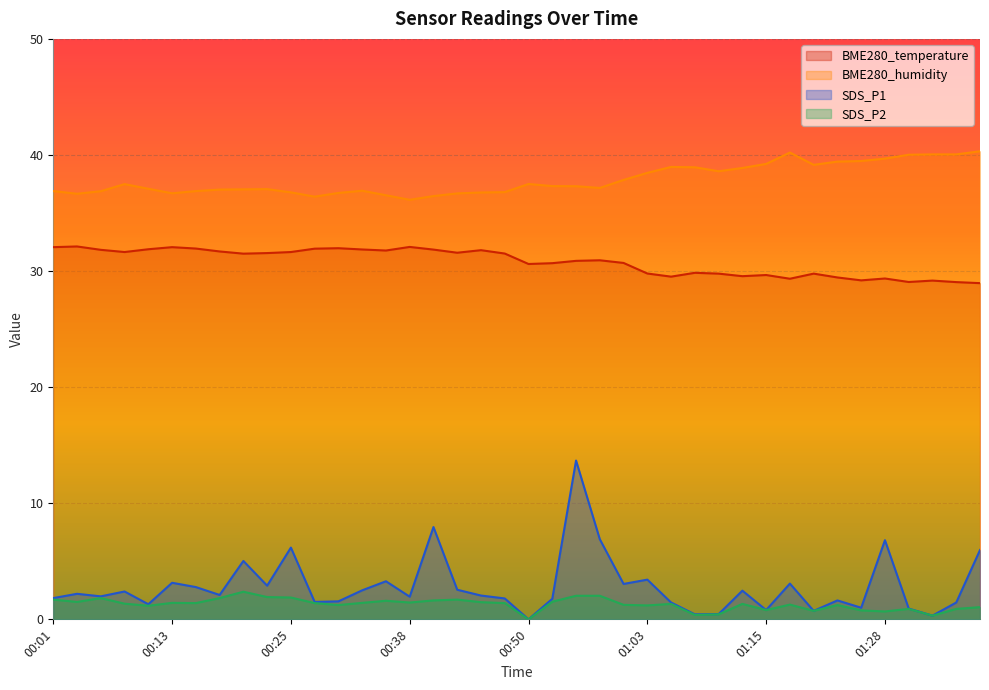

What is the highest value of the BME280_temperature series?

32.1